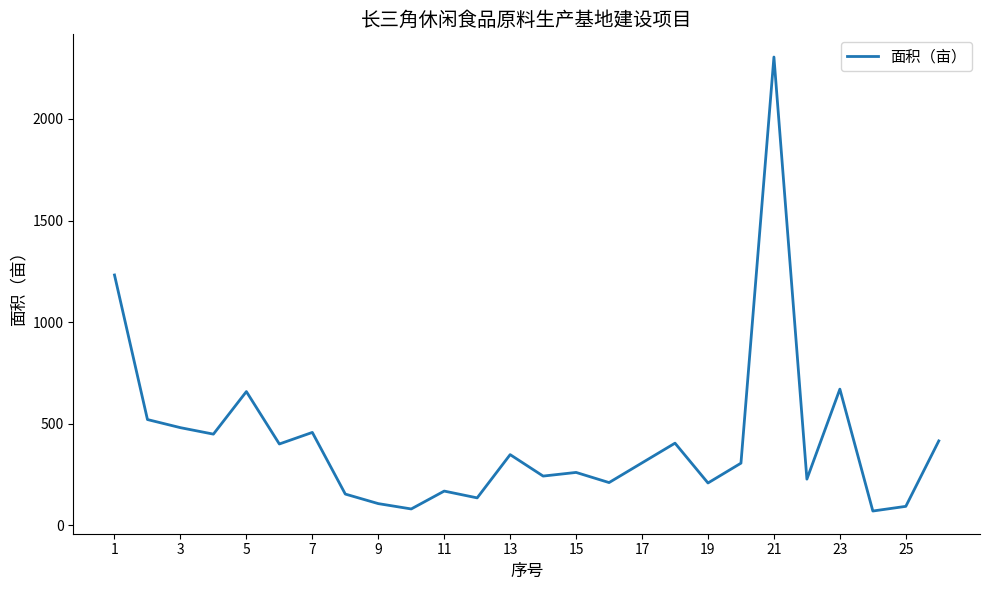

What is the difference between the maximum and minimum values?

2235.0